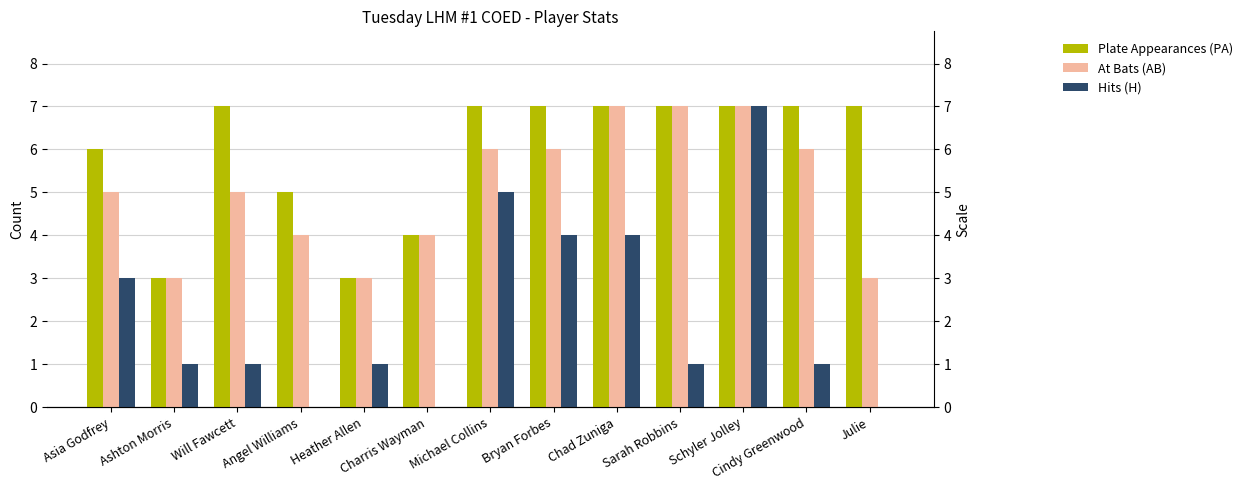

Reading left to right, extract all data points from this chart.

Plate Appearances (PA): 6	3	7	5	3	4	7	7	7	7	7	7	7
At Bats (AB): 5	3	5	4	3	4	6	6	7	7	7	6	3
Hits (H): 3	1	1	0	1	0	5	4	4	1	7	1	0